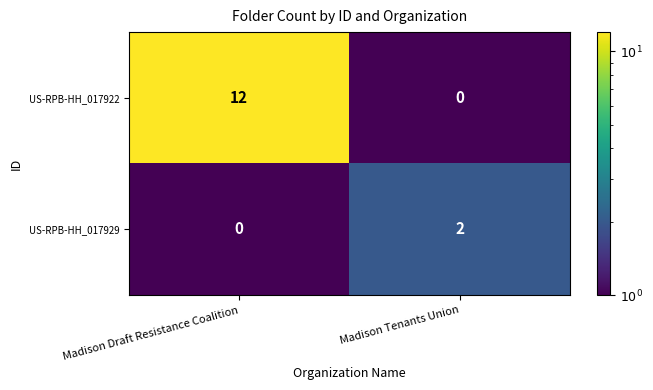

Rank the series at Madison Tenants Union from highest to lowest value.

US-RPB-HH_017929, US-RPB-HH_017922